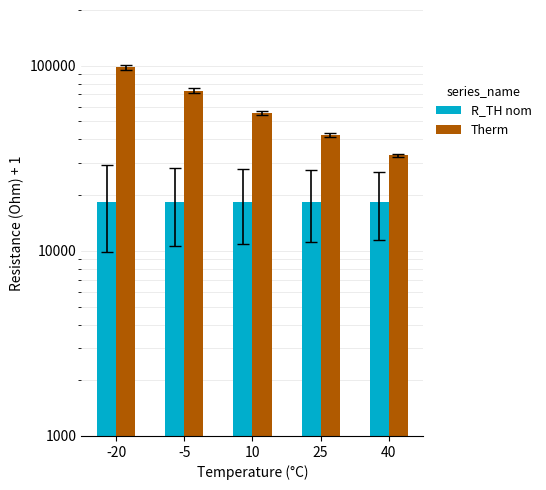

How many groups of bars are there?

5